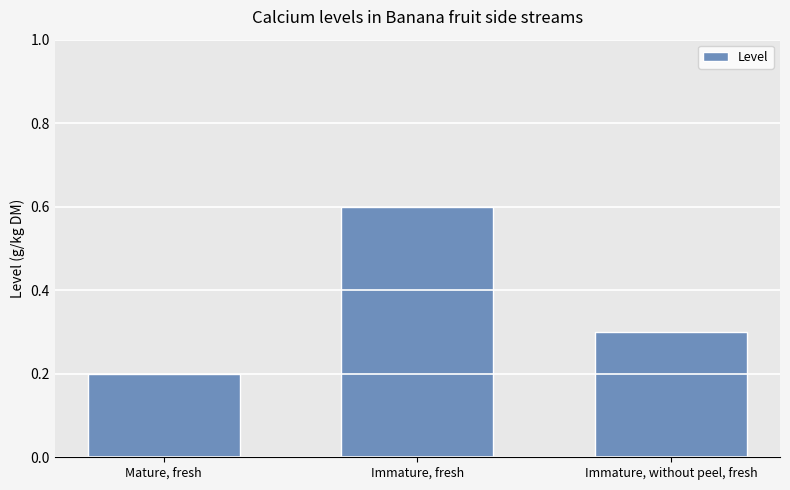

True or false: the data shows 0.3 at Mature, fresh.

False